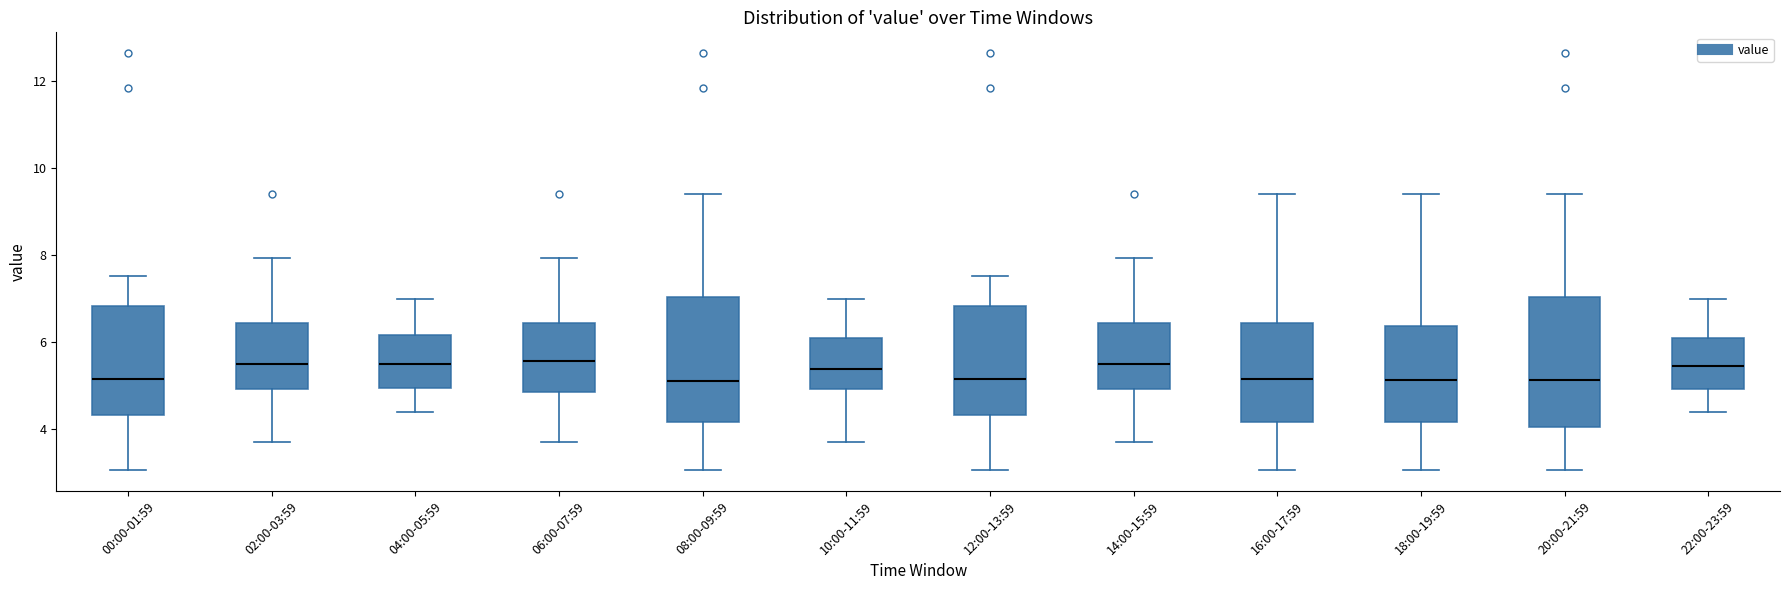

Reading left to right, transcribe this box plot: for each box, give where its median line is, the range the box spans, and where its two whiskers end, as read against the y-axis. The values are not printed on the chart, so give them approximately, as read against the axis.

00:00-01:59: median 5.2, box 4.4 to 6.8, whiskers 3.0 to 7.6
02:00-03:59: median 5.6, box 5.0 to 6.4, whiskers 3.8 to 8.0
04:00-05:59: median 5.6, box 5.0 to 6.2, whiskers 4.4 to 7.0
06:00-07:59: median 5.6, box 4.8 to 6.4, whiskers 3.8 to 8.0
08:00-09:59: median 5.2, box 4.2 to 7.0, whiskers 3.0 to 9.4
10:00-11:59: median 5.4, box 5.0 to 6.2, whiskers 3.8 to 7.0
12:00-13:59: median 5.2, box 4.4 to 6.8, whiskers 3.0 to 7.6
14:00-15:59: median 5.6, box 5.0 to 6.4, whiskers 3.8 to 8.0
16:00-17:59: median 5.2, box 4.2 to 6.4, whiskers 3.0 to 9.4
18:00-19:59: median 5.2, box 4.2 to 6.4, whiskers 3.0 to 9.4
20:00-21:59: median 5.2, box 4.0 to 7.0, whiskers 3.0 to 9.4
22:00-23:59: median 5.4, box 5.0 to 6.2, whiskers 4.4 to 7.0